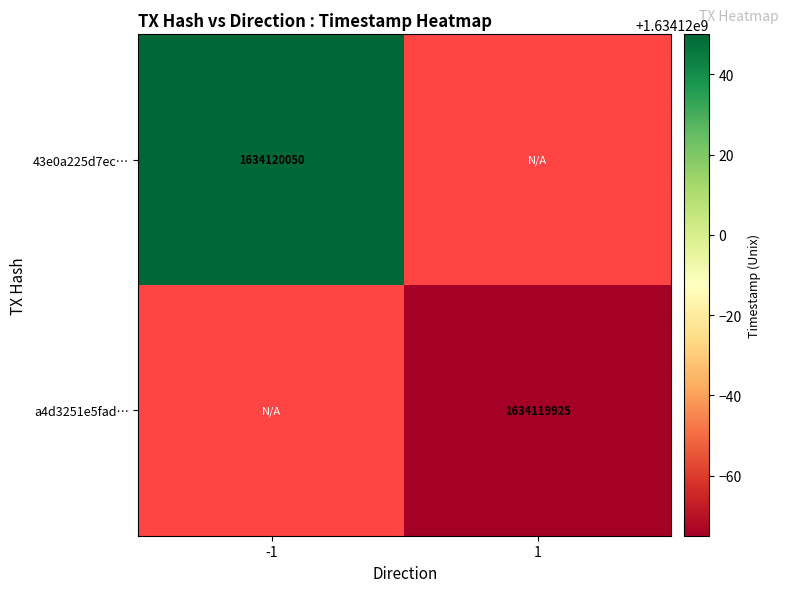

How many values in 43e0a225d7ec04c29f6cf2ff0e42cc3d6aae7a6 are above zero?

1